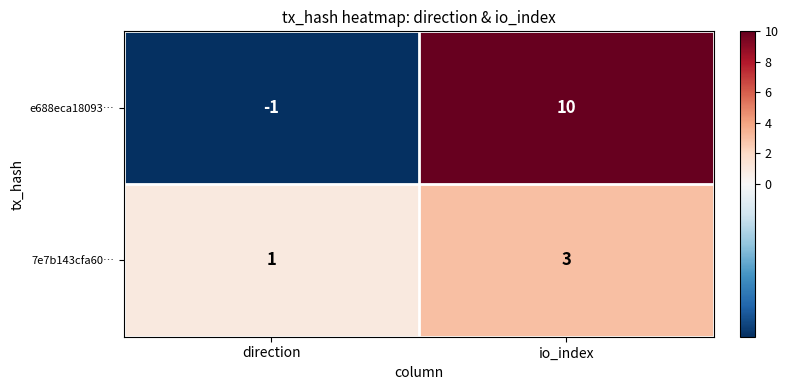

Where is e688eca18093… nearest to the value 4?

direction